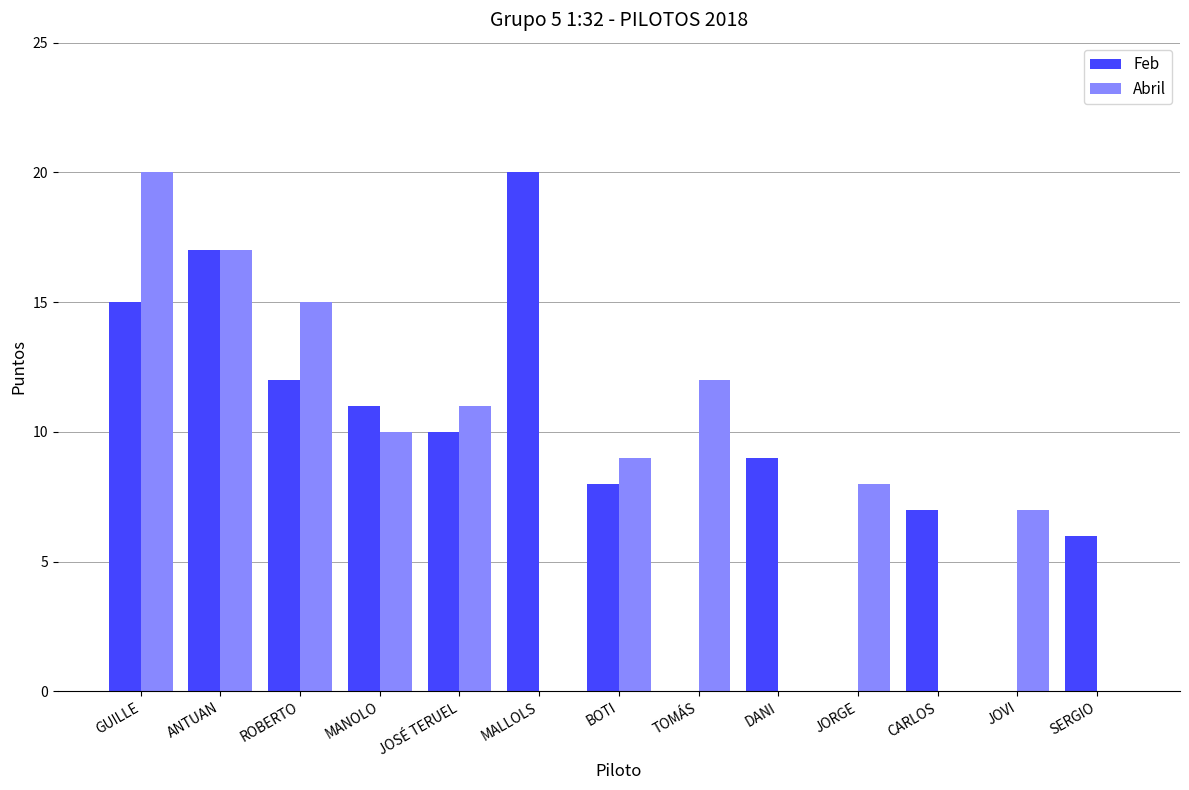

At which label does Feb first exceed 9?

GUILLE